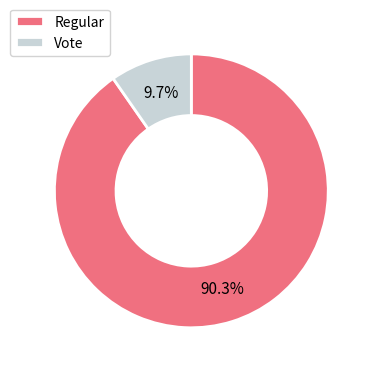

To the nearest percent, what is the difference between the Vote and Regular slice percentages?

81%